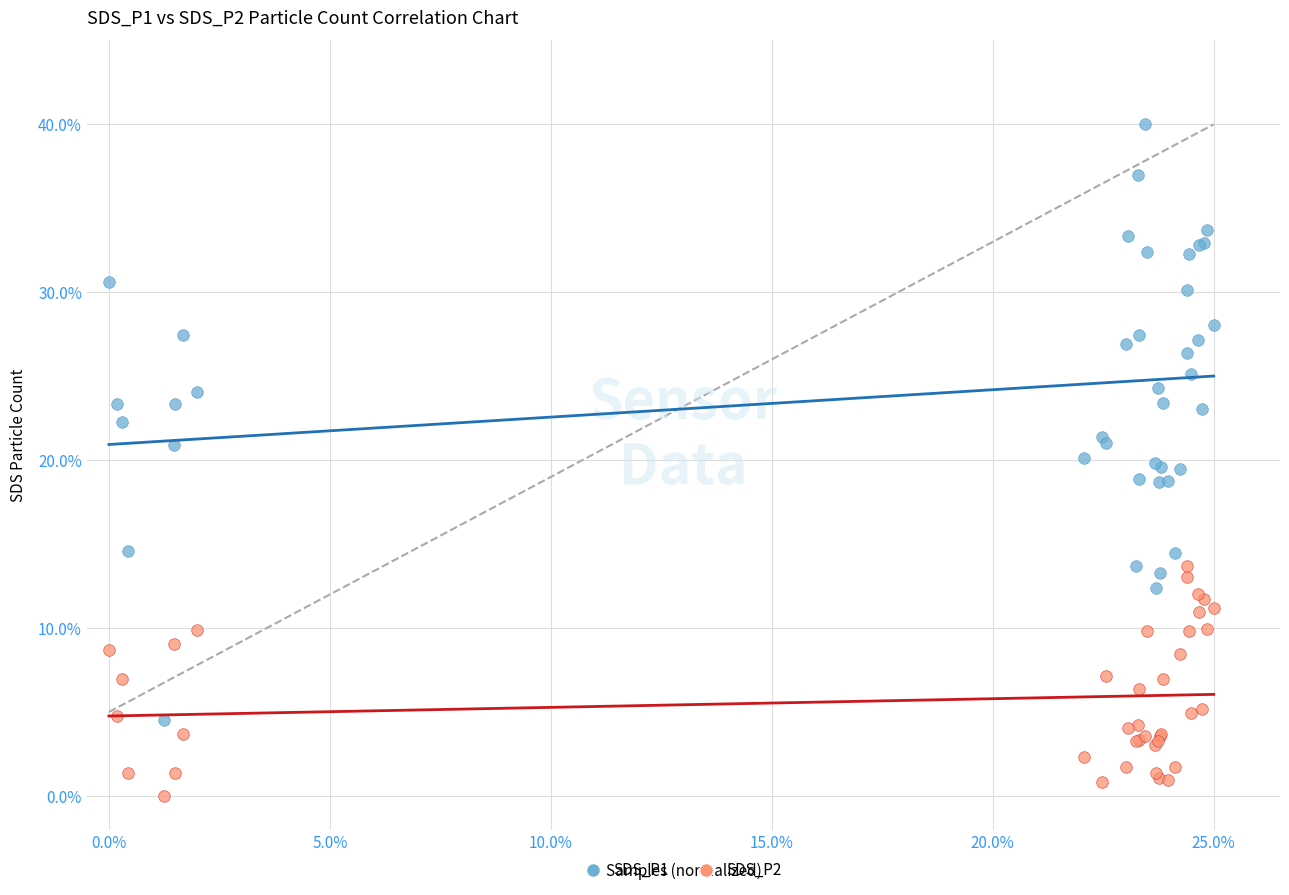

Which series has the largest Y range (max minus min)?

SDS_P1